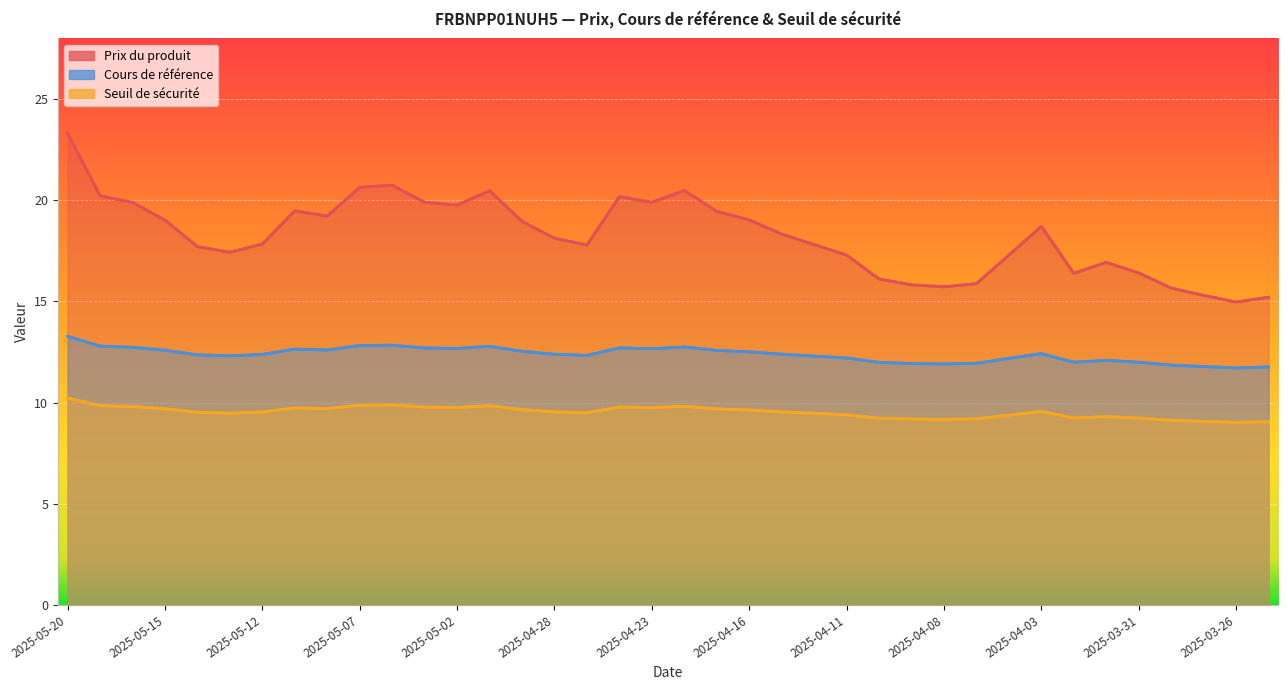

In Seuil de sécurité, how many points are lower than both neighbors (excluding endpoints)?

8